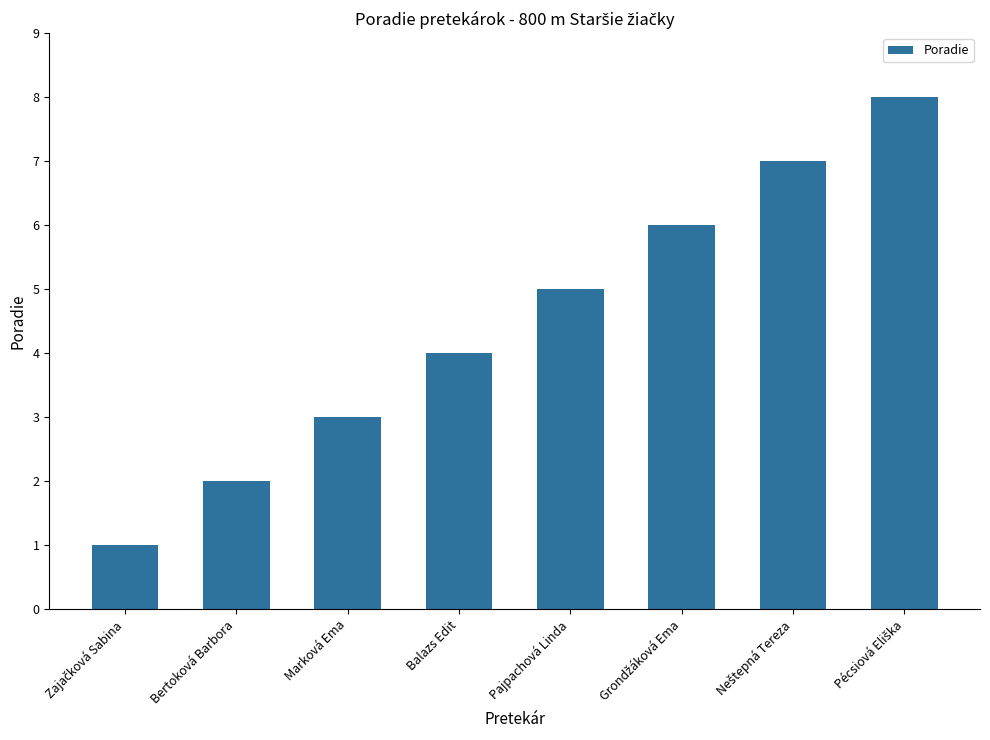

Count the number of categories in the chart.

8